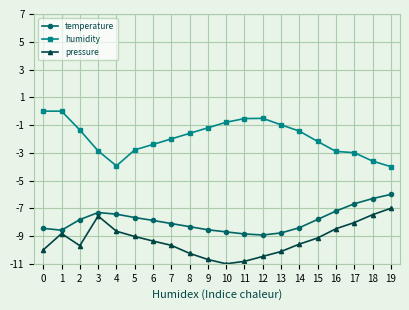

How many lines are shown in the chart?

3